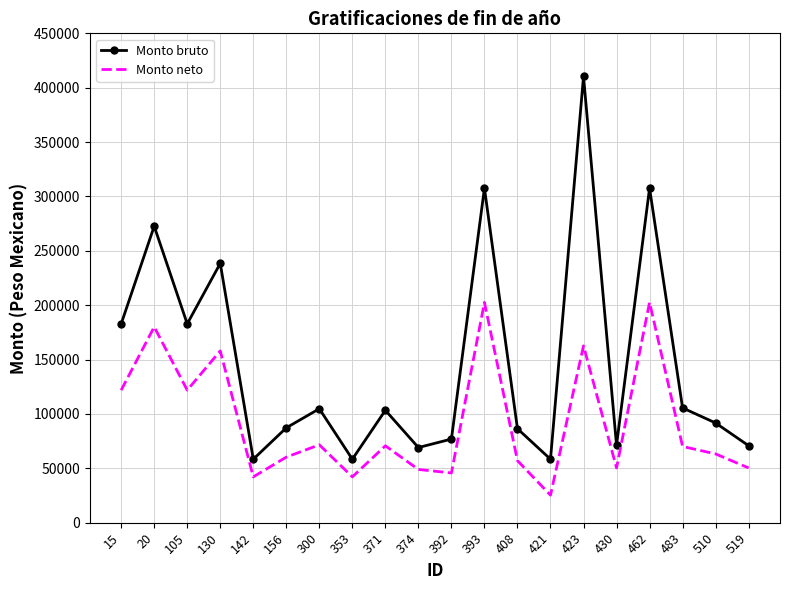

True or false: Monto neto has a value of 60287 at 156.

True